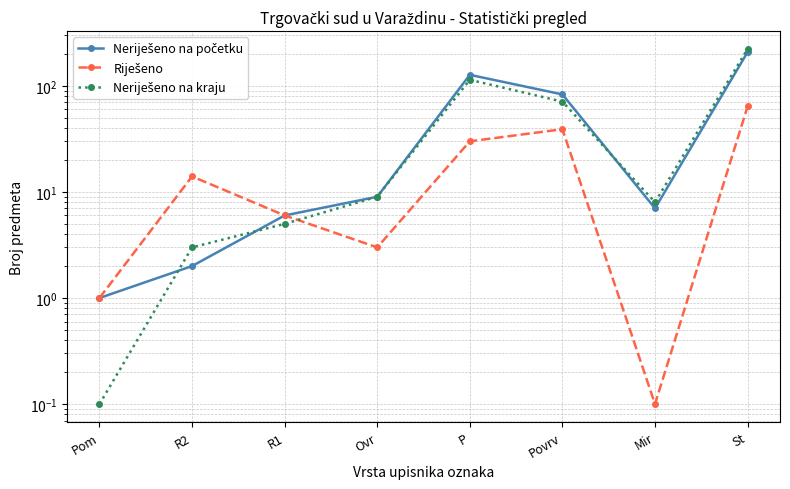

Reading right to left, transcribe all the data shown in this chart.

Neriješeno na početku: St=208.0	Mir=7.0	Povrv=83.0	P=127.0	Ovr=9.0	R1=6.0	R2=2.0	Pom=1.0
Riješeno: St=64.0	Mir=0.1	Povrv=39.0	P=30.0	Ovr=3.0	R1=6.0	R2=14.0	Pom=1.0
Neriješeno na kraju: St=223.0	Mir=8.0	Povrv=71.0	P=114.0	Ovr=9.0	R1=5.0	R2=3.0	Pom=0.1